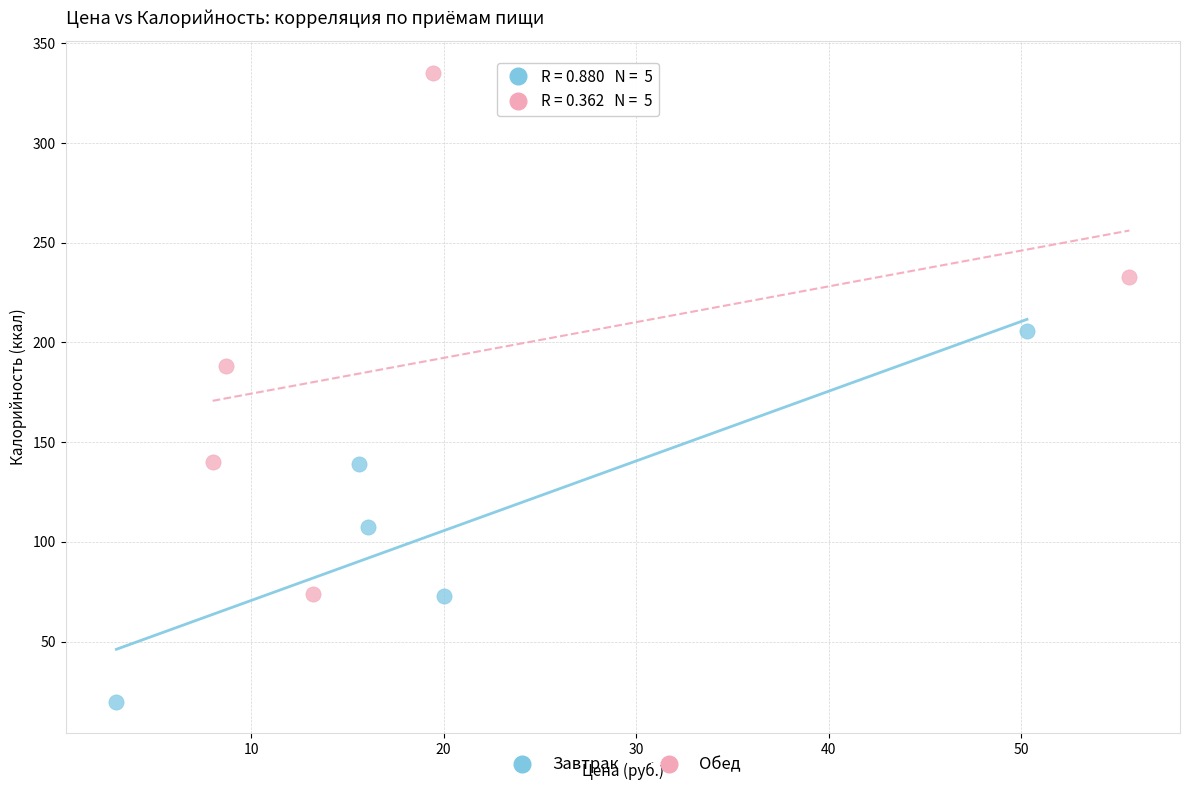

Which series contains the lowest Y value?

Завтрак